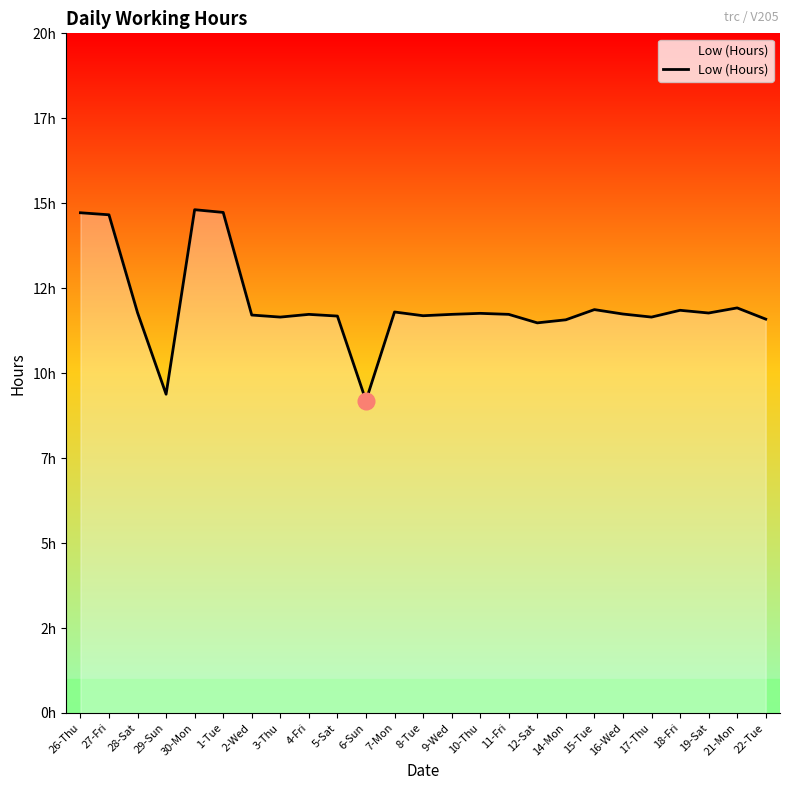

Is this an area chart (filled region under the line)?

Yes